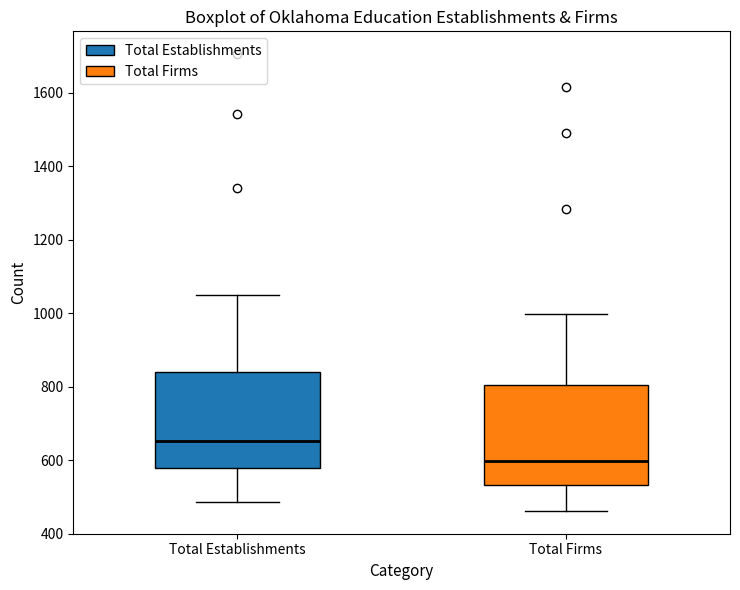

Reading left to right, read every box against the y-axis: the position of its median line, the range the box covers, and the ends of its whiskers. The values are not printed on the chart, so give them approximately, as read against the axis.

Total Establishments: median 660, box 580 to 840, whiskers 480 to 1040
Total Firms: median 600, box 540 to 800, whiskers 460 to 1000